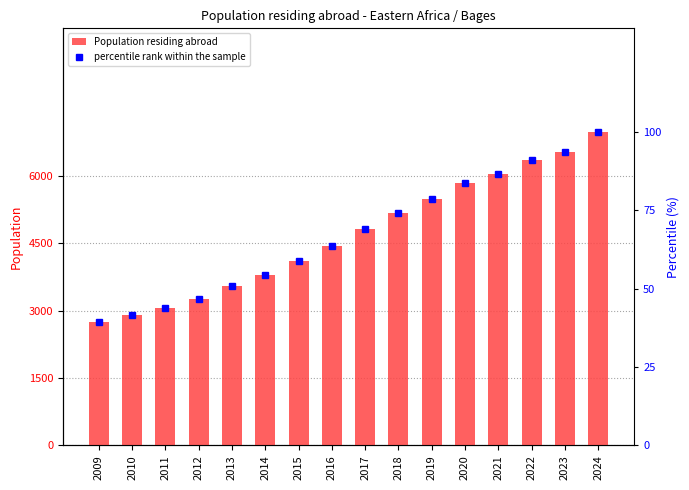

Reading right to left, list all the values displayed in this chart.

Population residing abroad: 2024=6984.0	2023=6533.0	2022=6347.0	2021=6039.0	2020=5842.0	2019=5497.0	2018=5171.0	2017=4824.0	2016=4431.0	2015=4112.0	2014=3793.0	2013=3554.0	2012=3266.0	2011=3064.0	2010=2903.0	2009=2739.0
percentile rank within the sample: 2024=100.0	2023=93.5	2022=90.9	2021=86.5	2020=83.6	2019=78.7	2018=74.0	2017=69.1	2016=63.4	2015=58.9	2014=54.3	2013=50.9	2012=46.8	2011=43.9	2010=41.6	2009=39.2